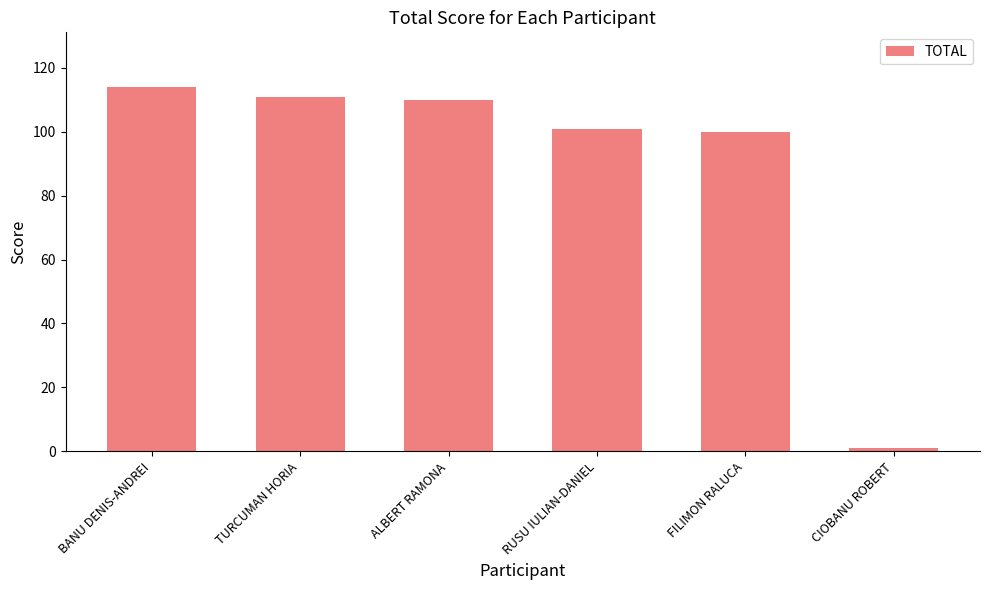

Reading left to right, extract all data points from this chart.

114	111	110	101	100	1